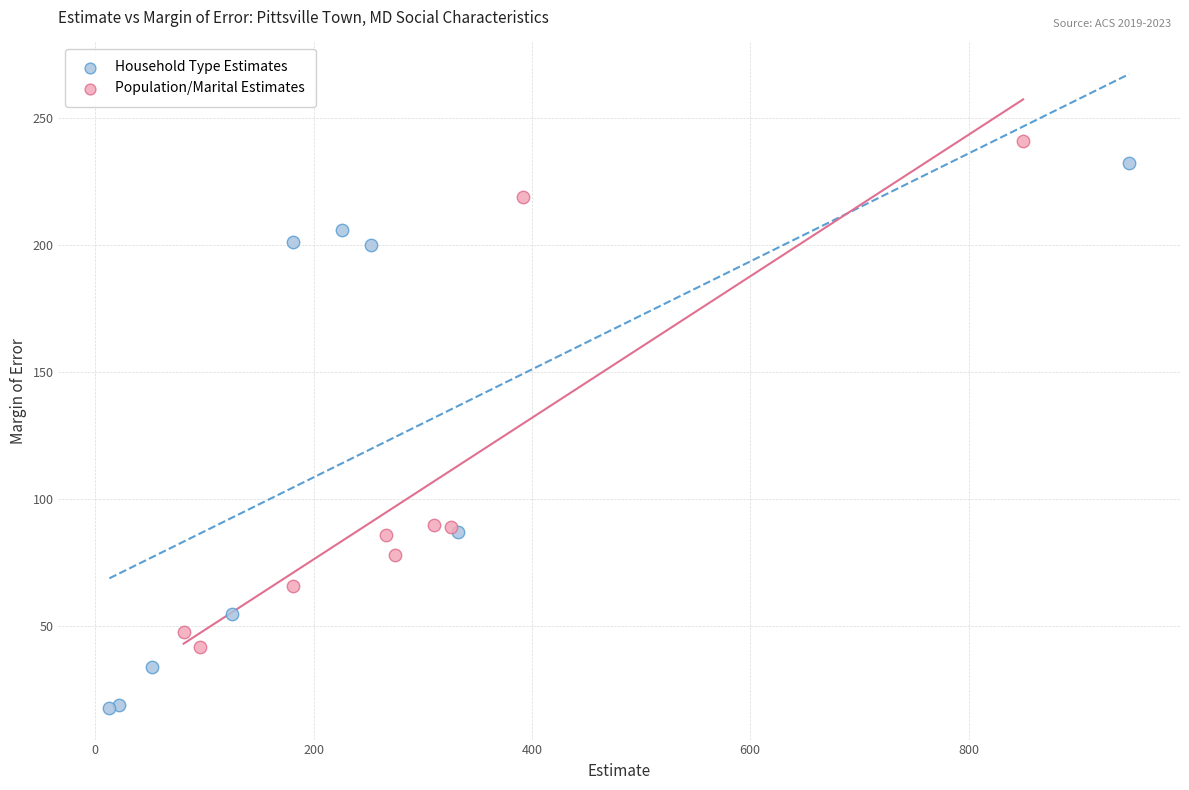

Which series contains the lowest Y value?

Household Type Estimates